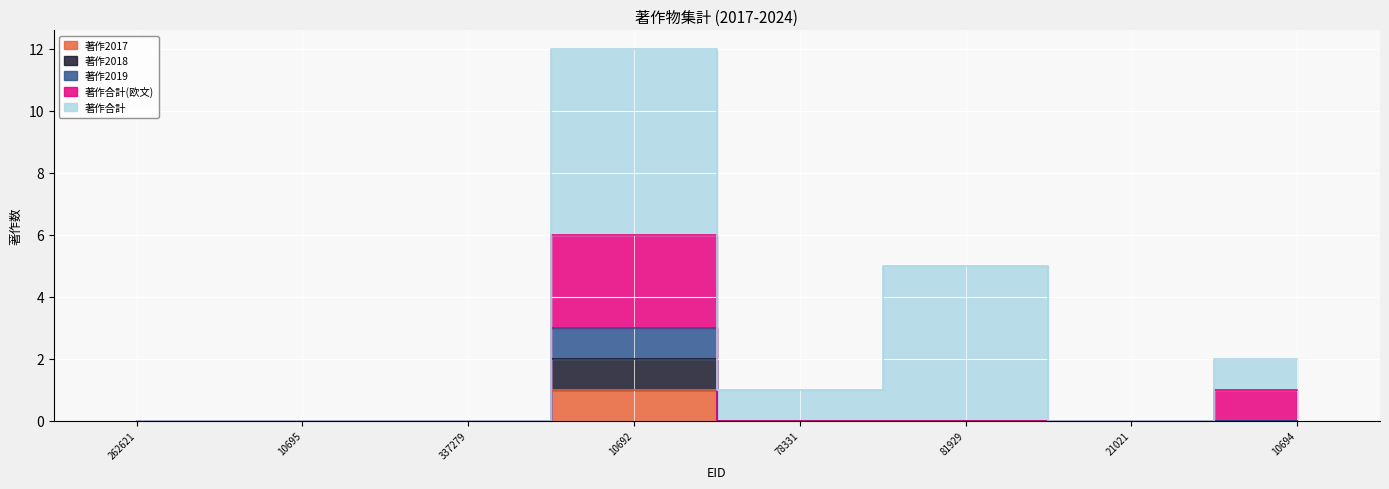

Rank the categories by 著作合計(欧文) value from lowest to highest.

262621, 10695, 337279, 78331, 81929, 21021, 10694, 10692